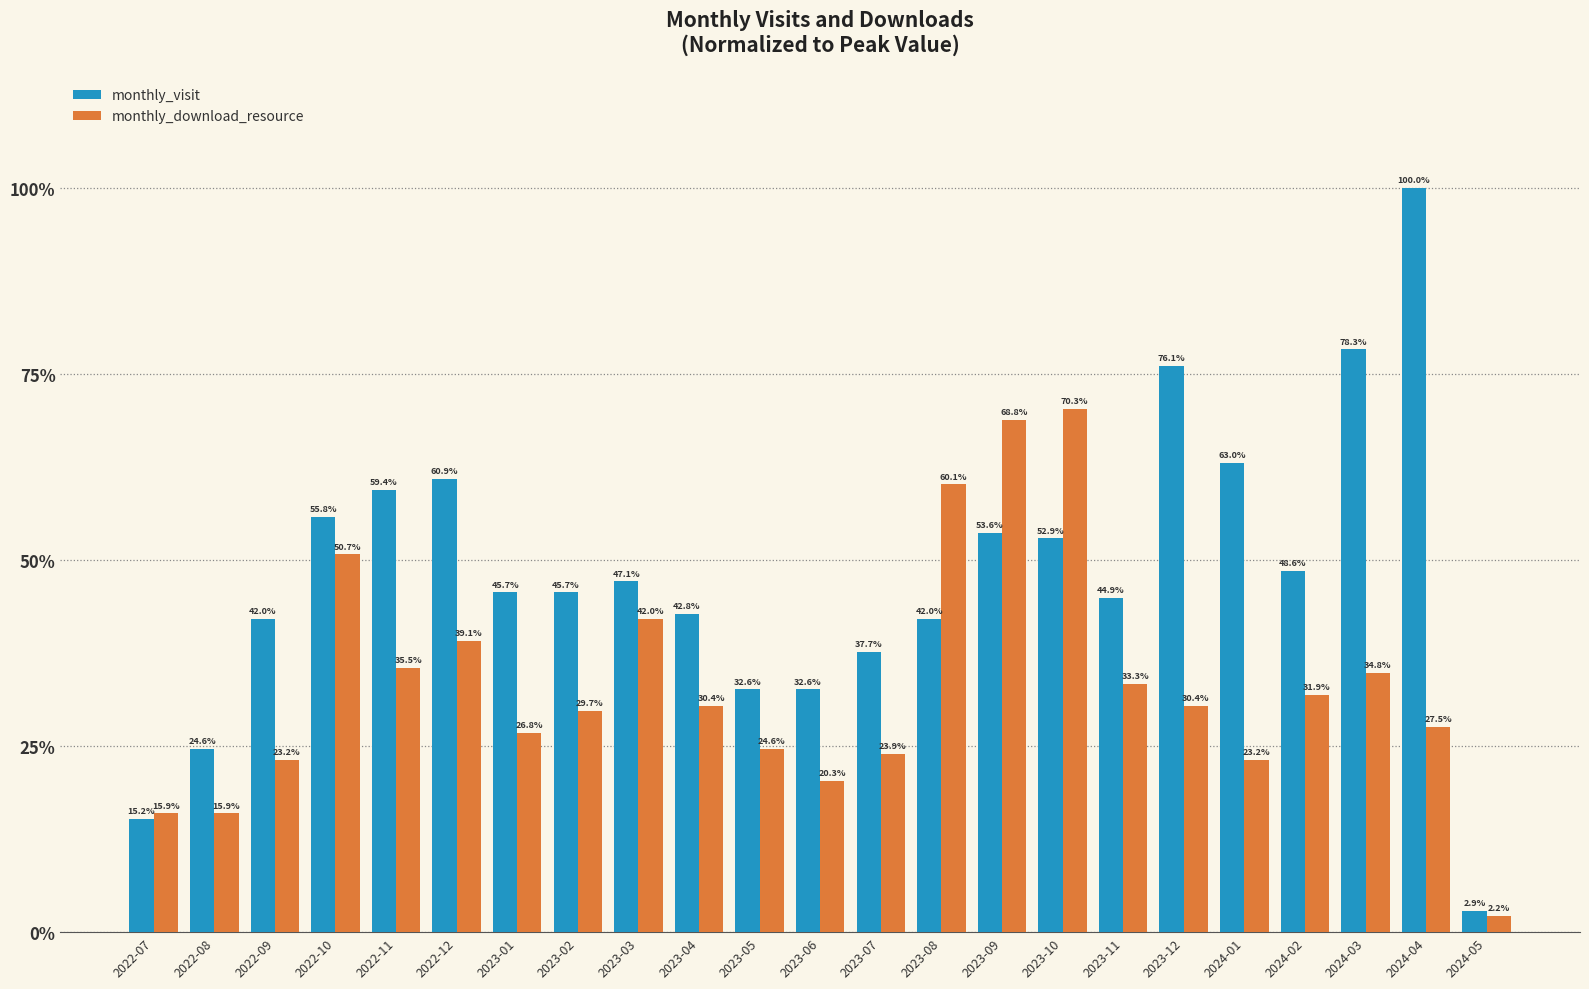

What is the label of the 12th bar from the right?

2023-06